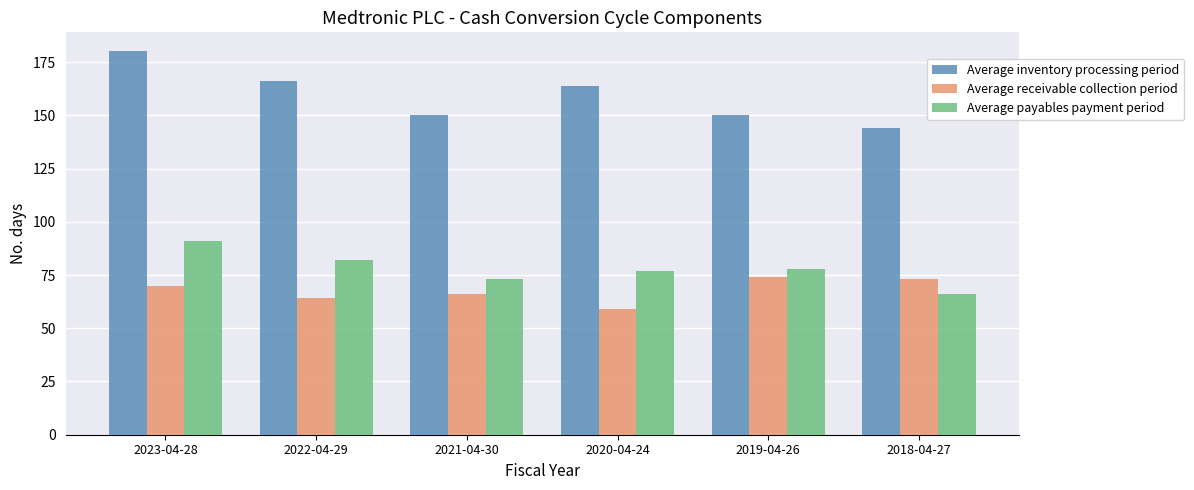

True or false: Average inventory processing period has a value of 74 at 2022-04-29.

False